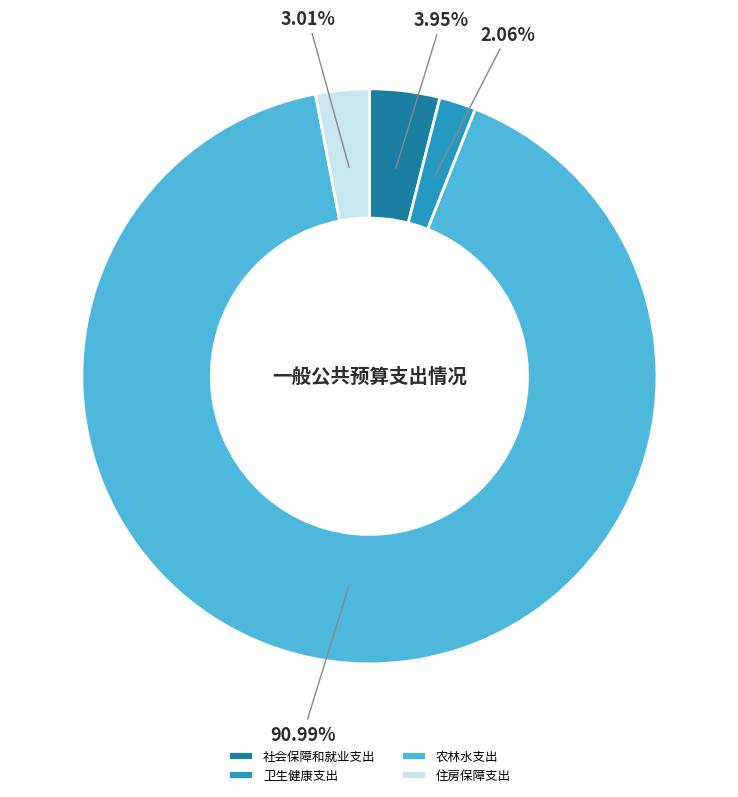

Which slice is the smallest?

卫生健康支出